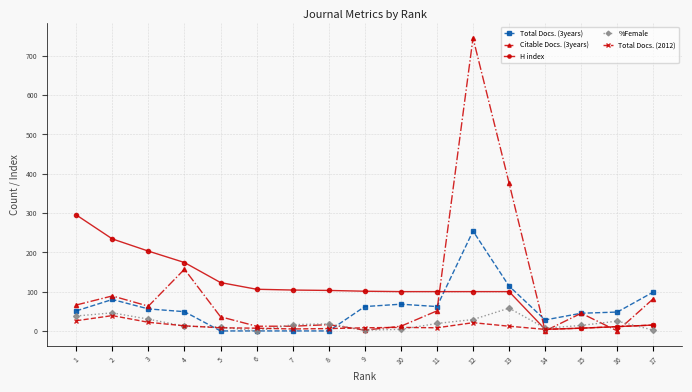

True or false: Total Docs. (3years) has more than 0 points higher than both neighbors.

True